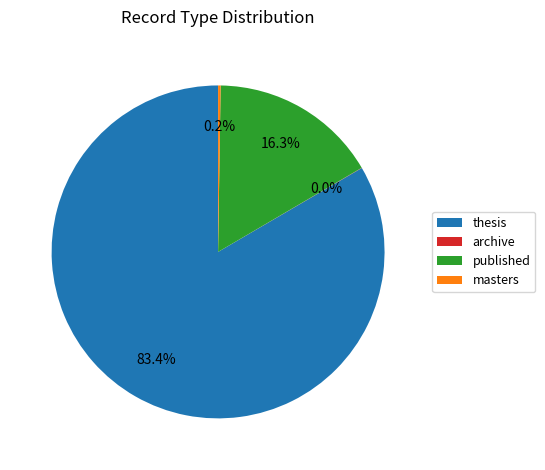

To the nearest percent, what is the combined percentage of thesis and published?

100%